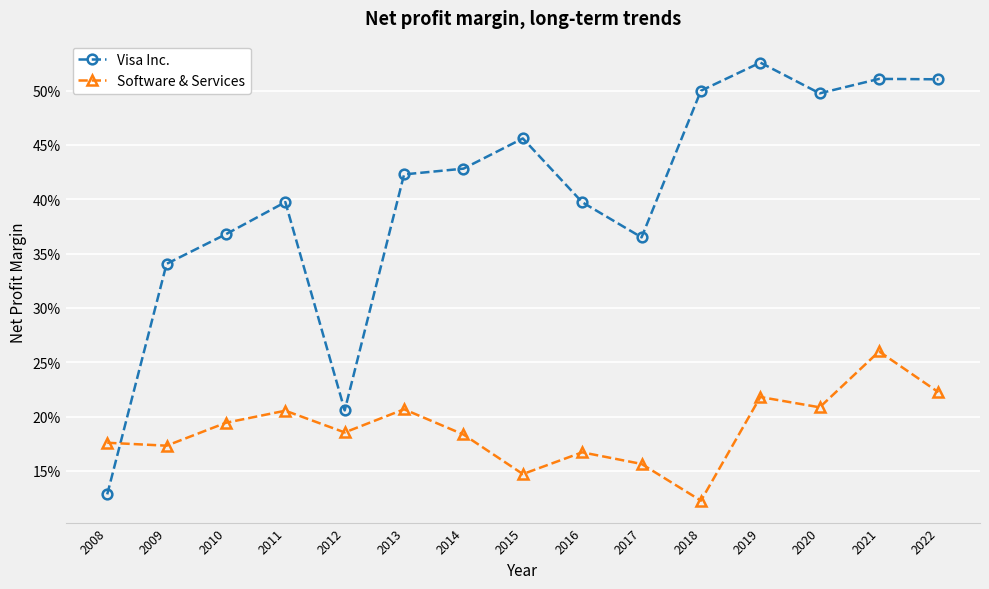

Reading right to left, transcribe all the data shown in this chart.

Visa Inc.: 2022=0.5	2021=0.5	2020=0.5	2019=0.5	2018=0.5	2017=0.4	2016=0.4	2015=0.5	2014=0.4	2013=0.4	2012=0.2	2011=0.4	2010=0.4	2009=0.3	2008=0.1
Software & Services: 2022=0.2	2021=0.3	2020=0.2	2019=0.2	2018=0.1	2017=0.2	2016=0.2	2015=0.1	2014=0.2	2013=0.2	2012=0.2	2011=0.2	2010=0.2	2009=0.2	2008=0.2